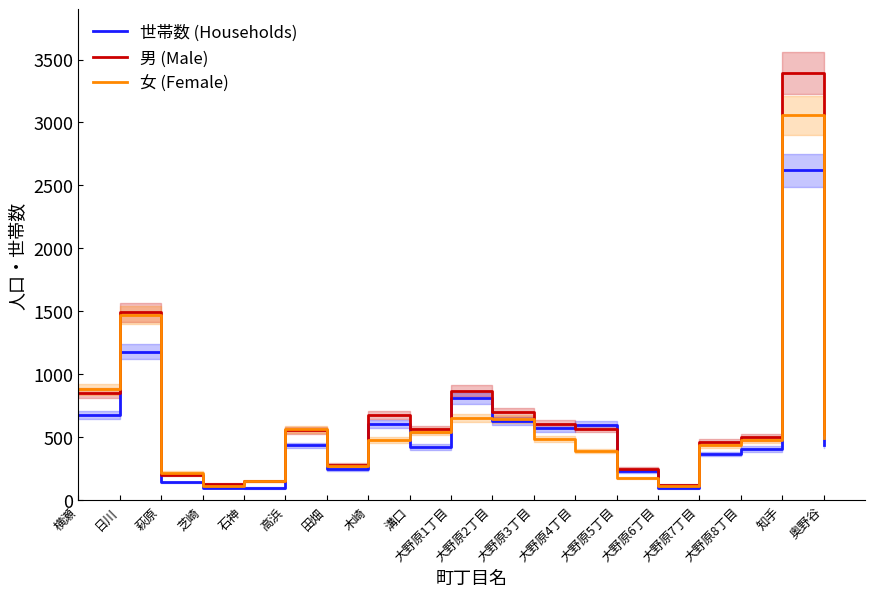

Which series has the largest total across all categories?

男 (Male)